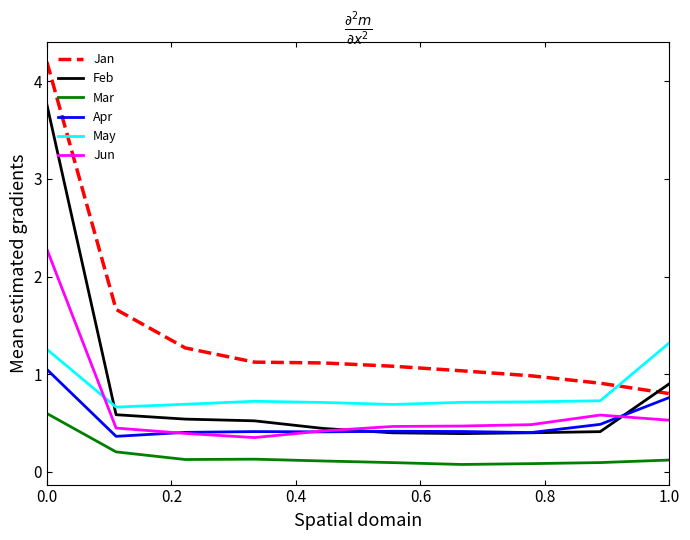

True or false: Jan and Apr intersect in this chart.

False